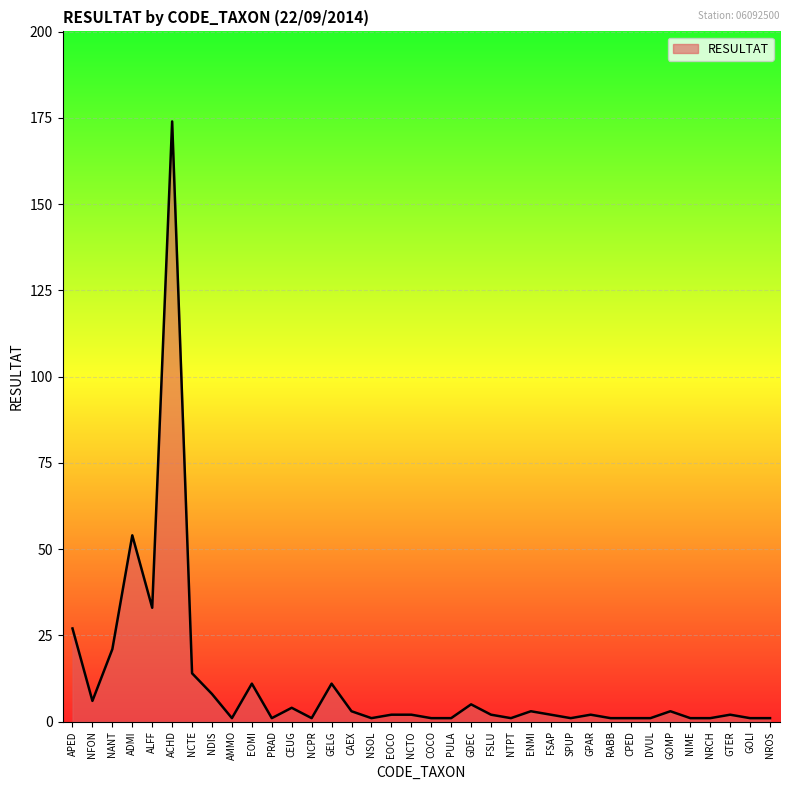

Which label corresponds to the largest value in the chart?

ACHD